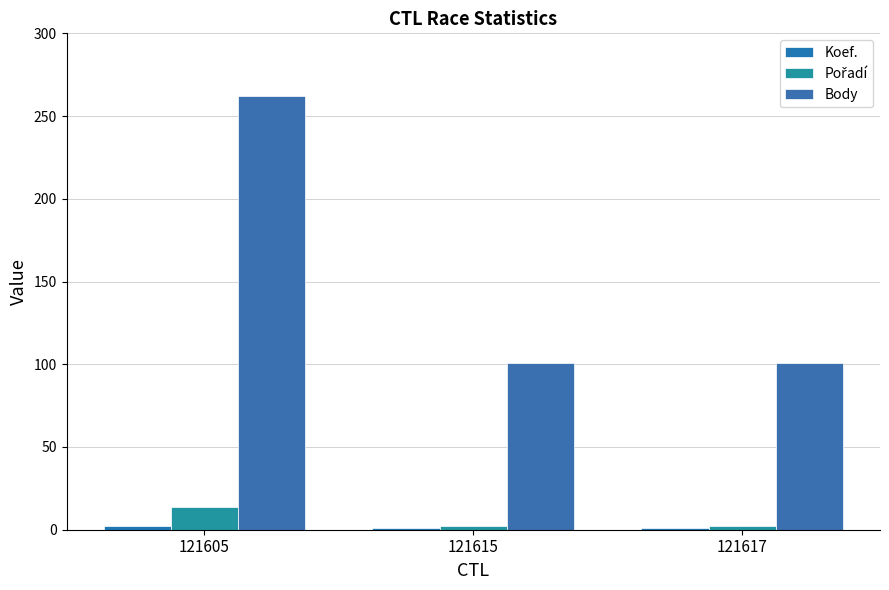

Reading left to right, extract all data points from this chart.

Koef.: 121605=2	121615=1	121617=1
Pořadí: 121605=14	121615=2	121617=2
Body: 121605=262	121615=101	121617=101